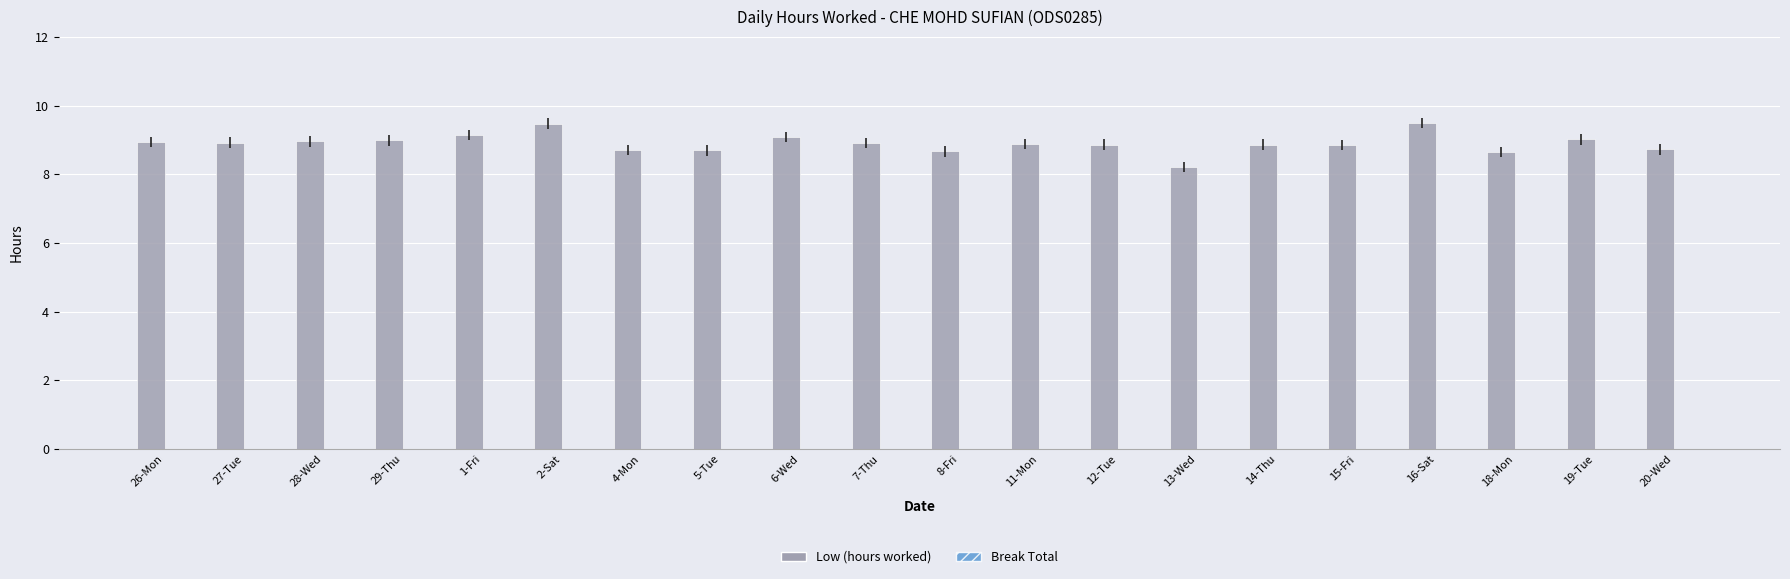

What is the sum of all values?

178.2